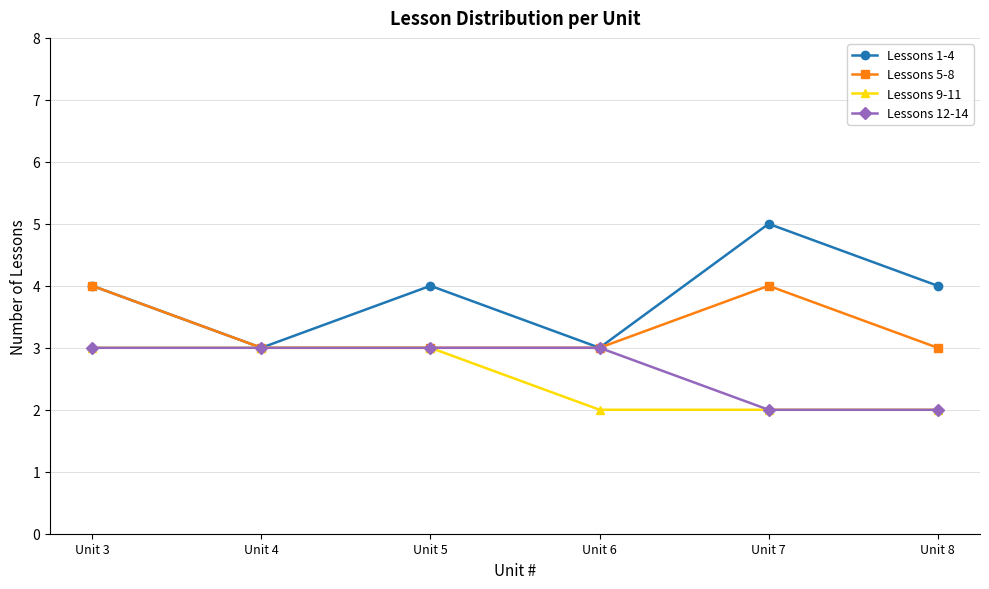

What is the spread (max minus min) of values at Unit 5?

1